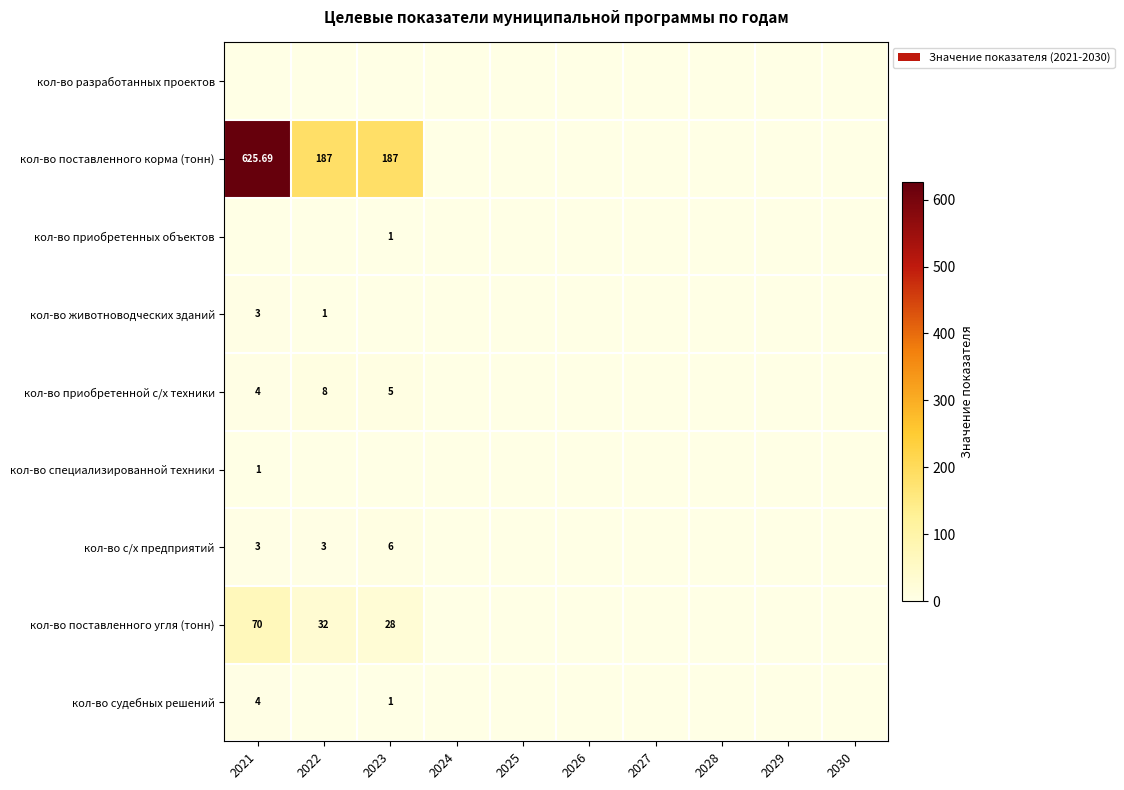

Which series has the widest spread of values?

кол-во поставленного корма (тонн)